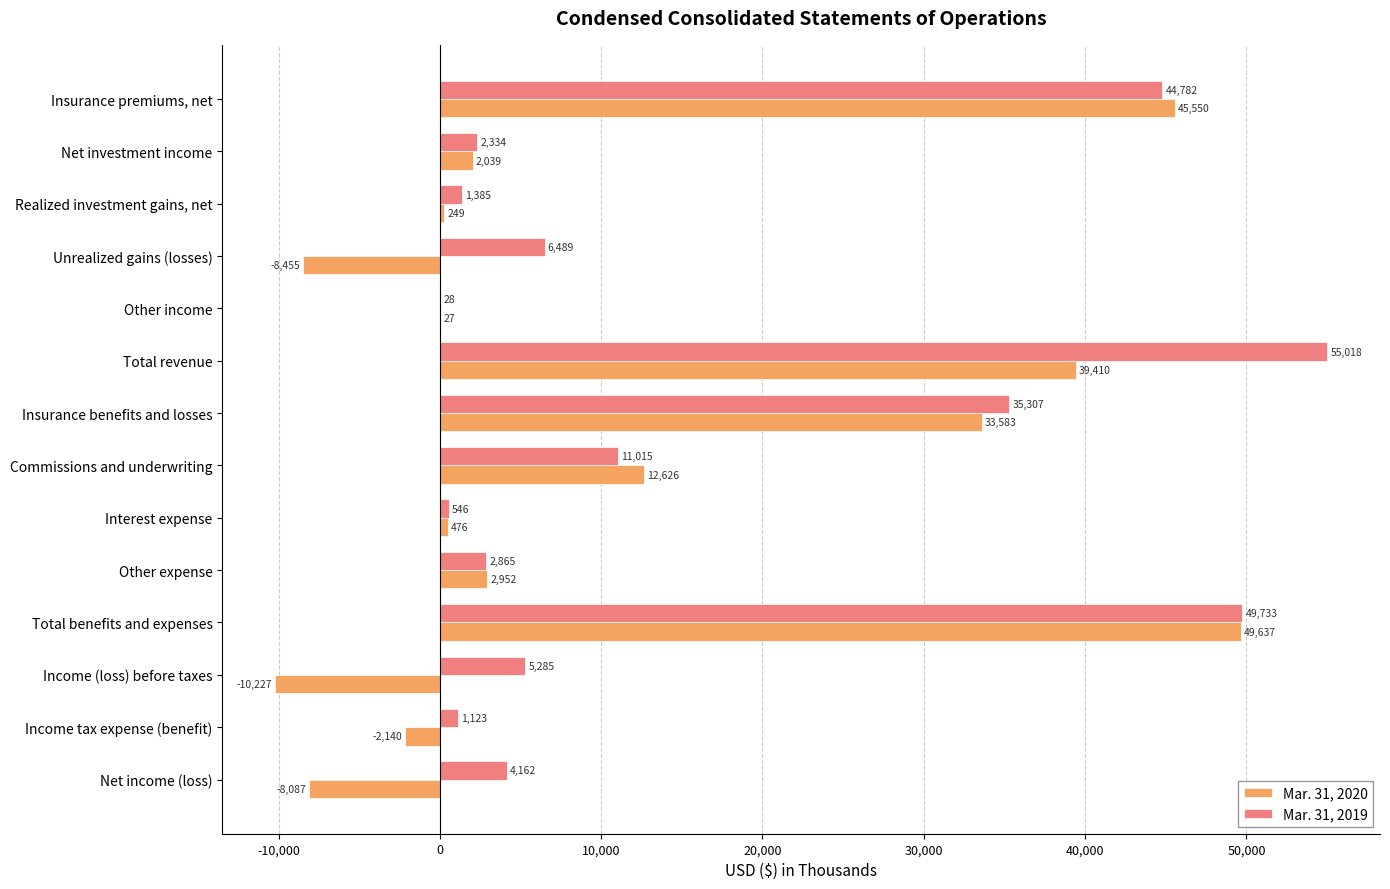

What is the greatest value displayed?

55018